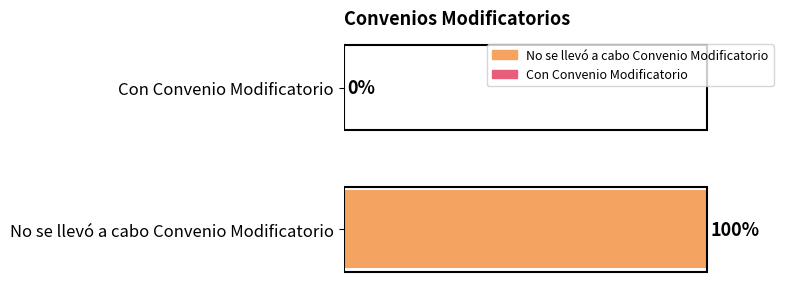

What is the value of the No se llevo a cabo bar at the 3rd from the left?

1